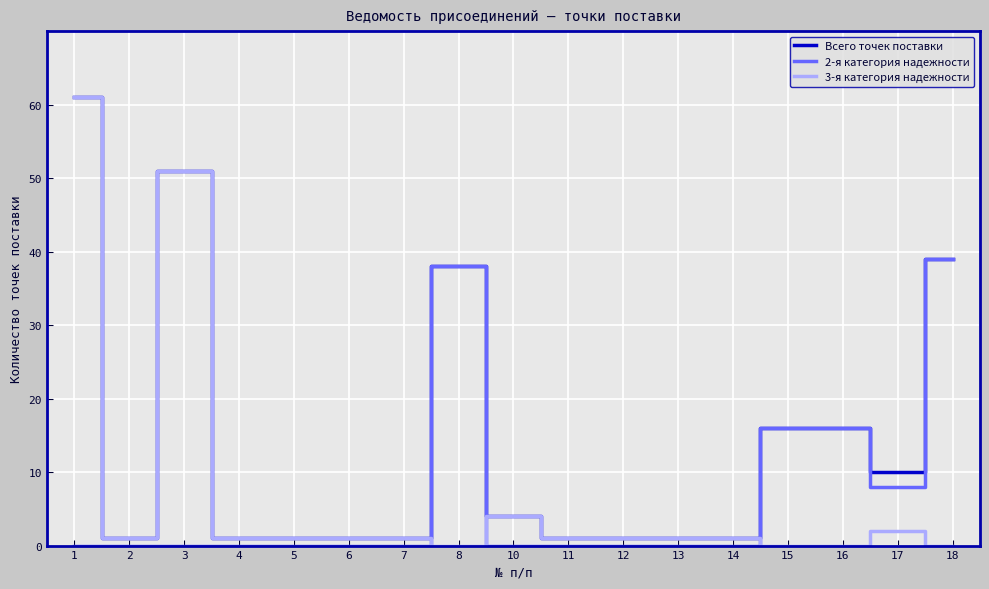

What is the highest value of the 2-я категория надежности series?

39